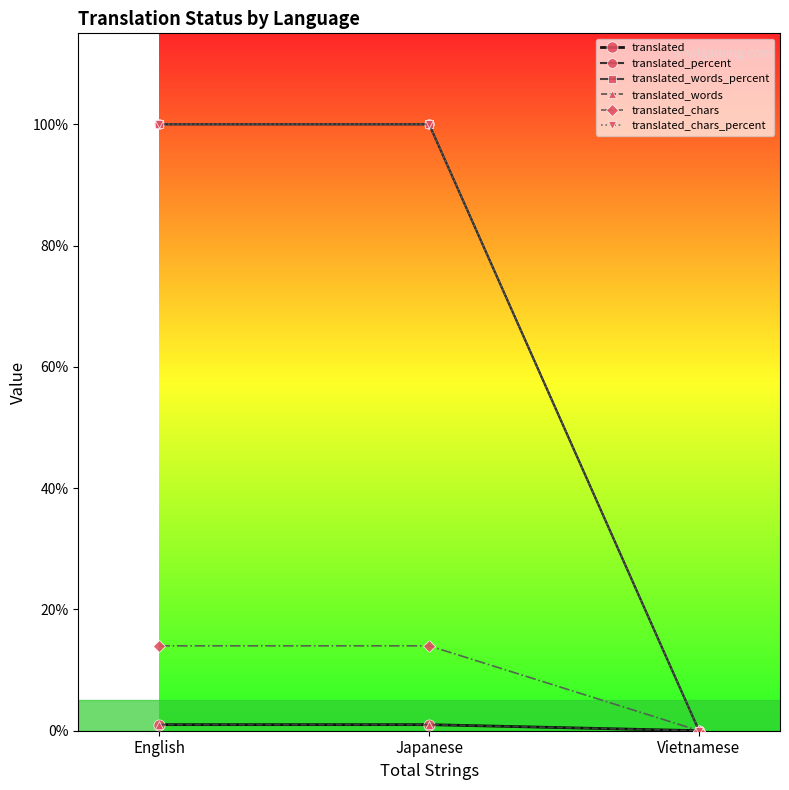

Does the chart have visible grid lines?

No